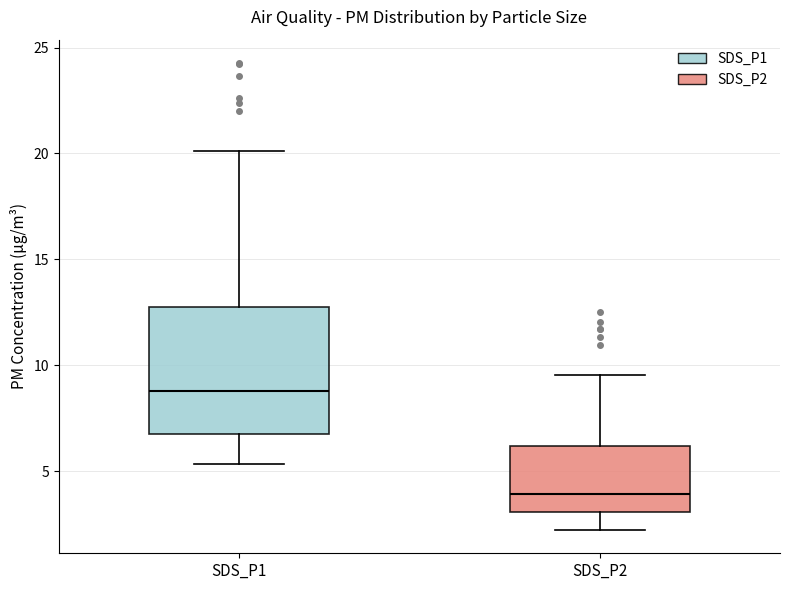

Which box's median line is the highest?

SDS_P1